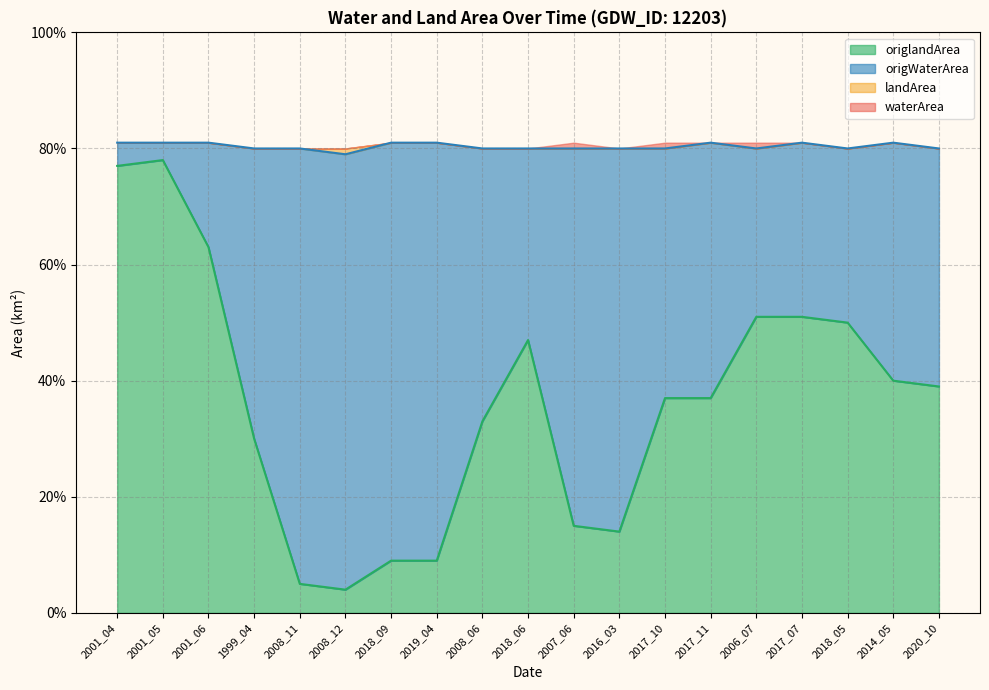

What are all the series names shown in the legend?

origlandArea, origWaterArea, landArea, waterArea